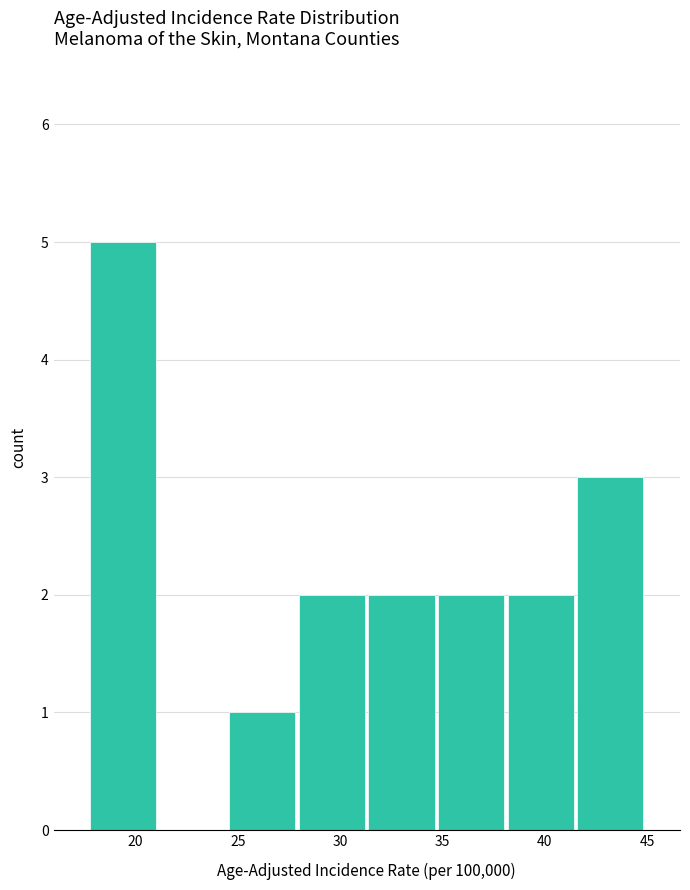

Which range on the x-axis has the tallest bar?

17.7 to 21.1